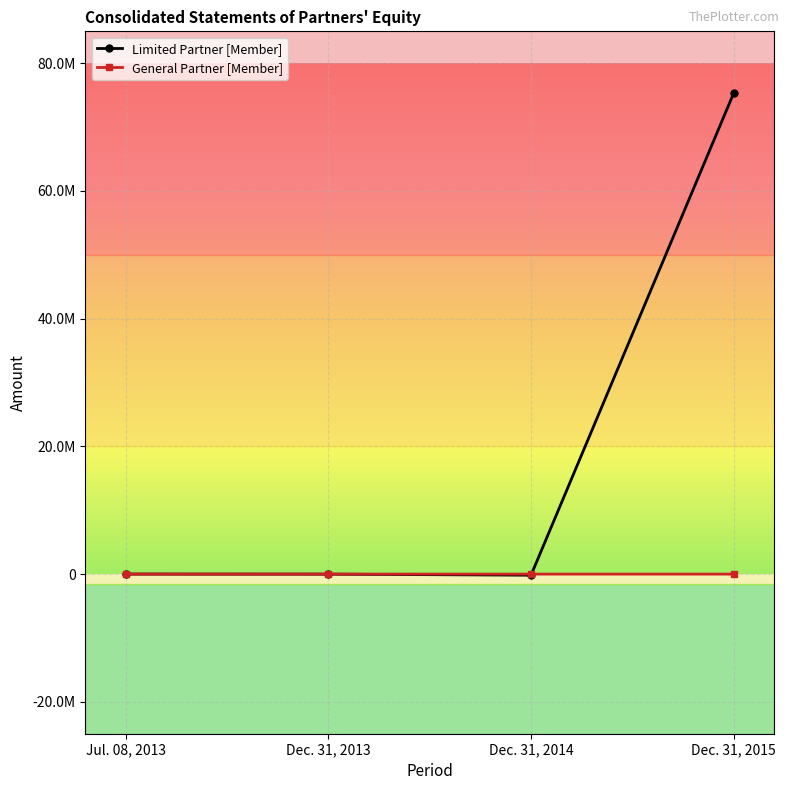

What is the difference between the second highest and minimum values in the General Partner [Member] series?

1636